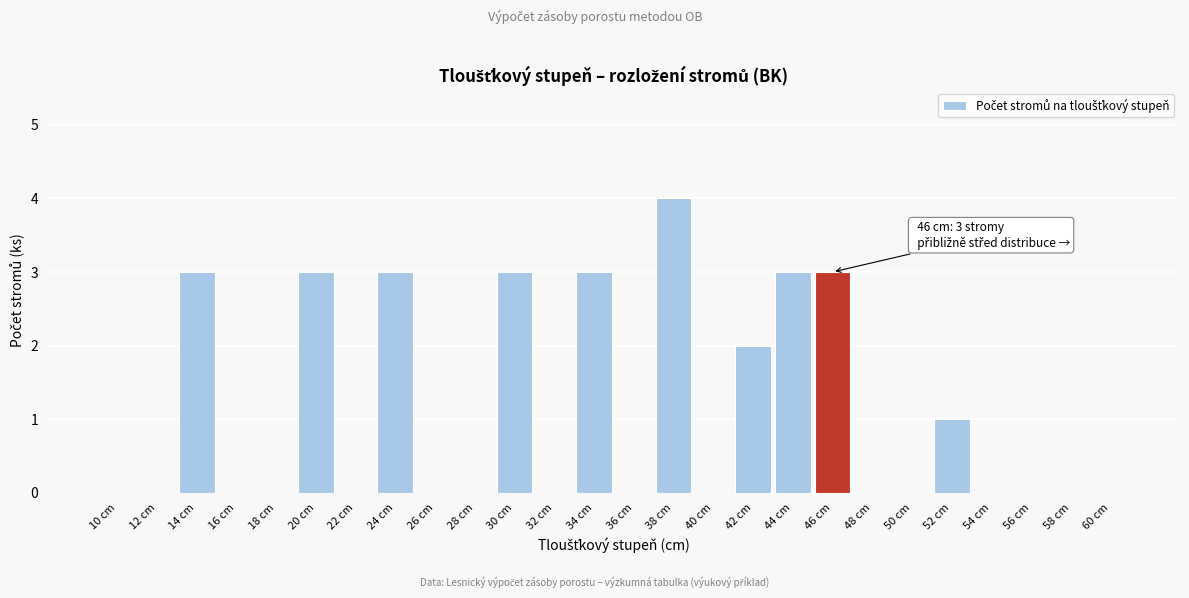

Reading right to left, what are all the values shown in this chart?

60 cm=0	58 cm=0	56 cm=0	54 cm=0	52 cm=1	50 cm=0	48 cm=0	46 cm=3	44 cm=3	42 cm=2	40 cm=0	38 cm=4	36 cm=0	34 cm=3	32 cm=0	30 cm=3	28 cm=0	26 cm=0	24 cm=3	22 cm=0	20 cm=3	18 cm=0	16 cm=0	14 cm=3	12 cm=0	10 cm=0